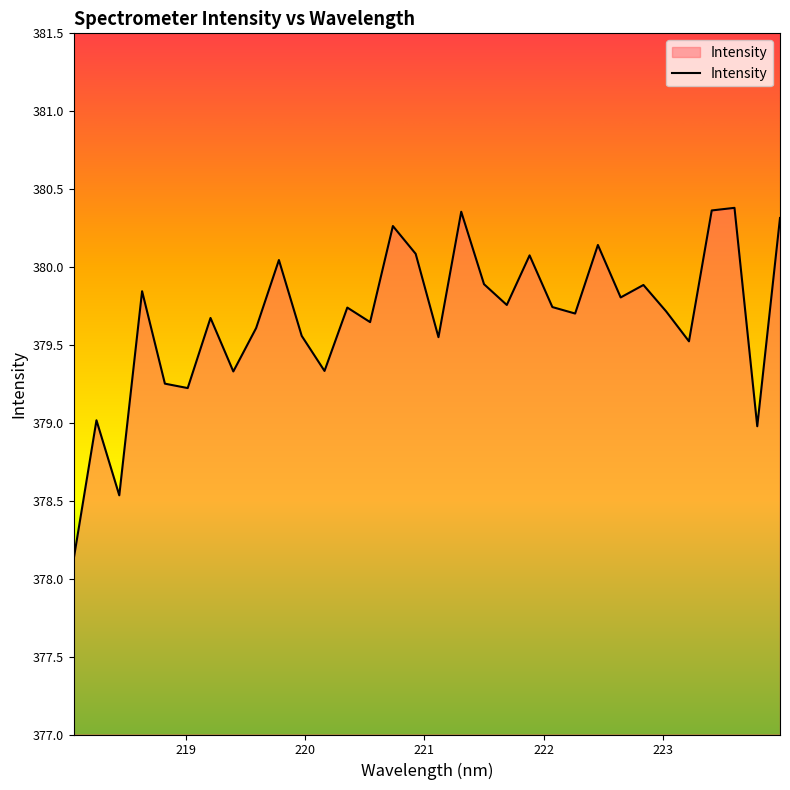

Count the number of categories in the chart.

32